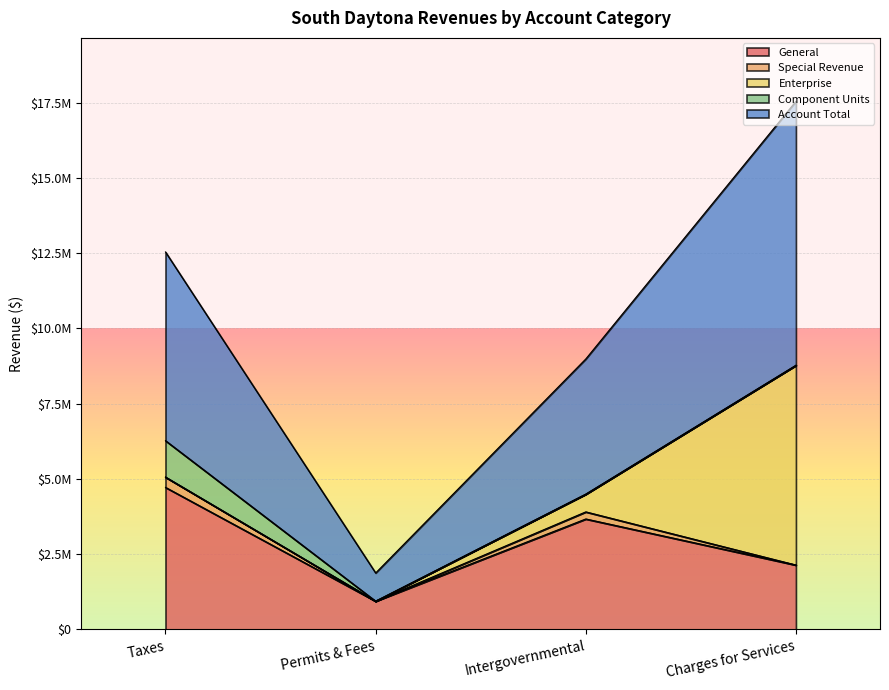

What are all the series names shown in the legend?

General, Special Revenue, Enterprise, Component Units, Account Total